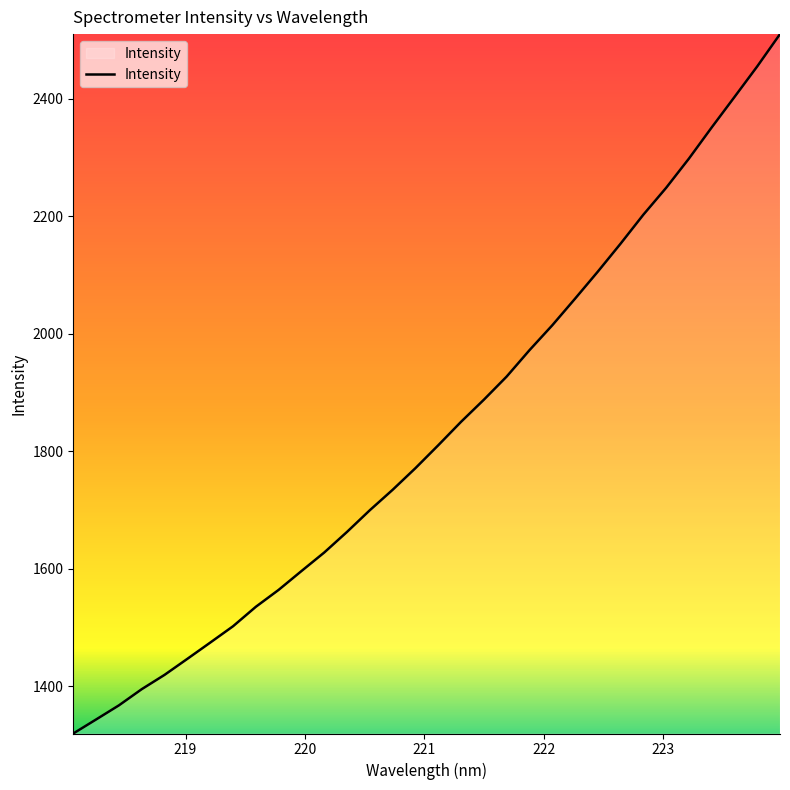

What is the difference between the maximum and minimum values?

1189.6